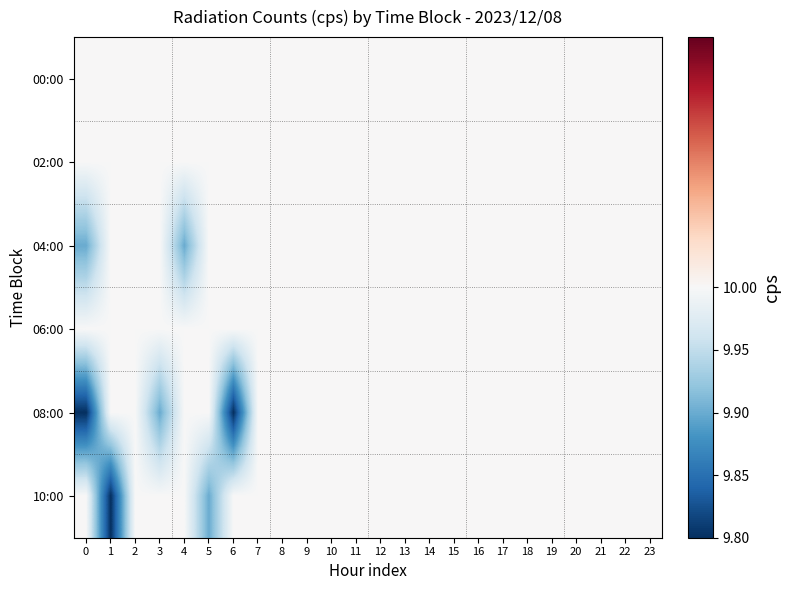

What is the maximum value shown in the chart?

10.0